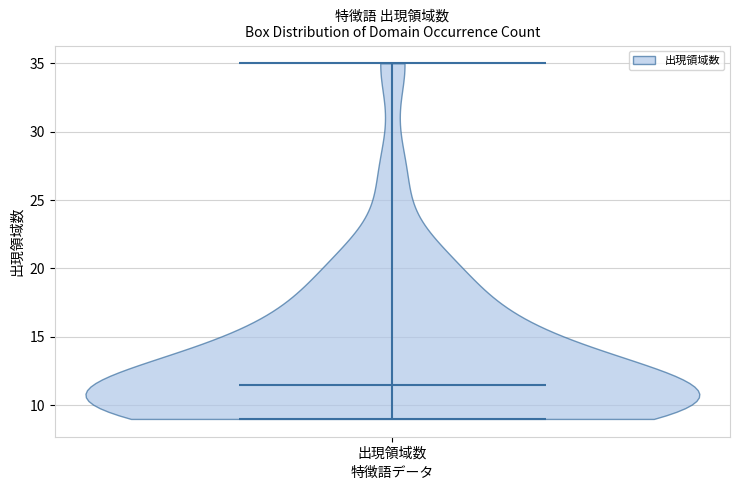

What is the highest point the violin for 出現領域数 reaches on the y-axis? The values are not printed on the chart, so give them approximately, as read against the axis.

35.0